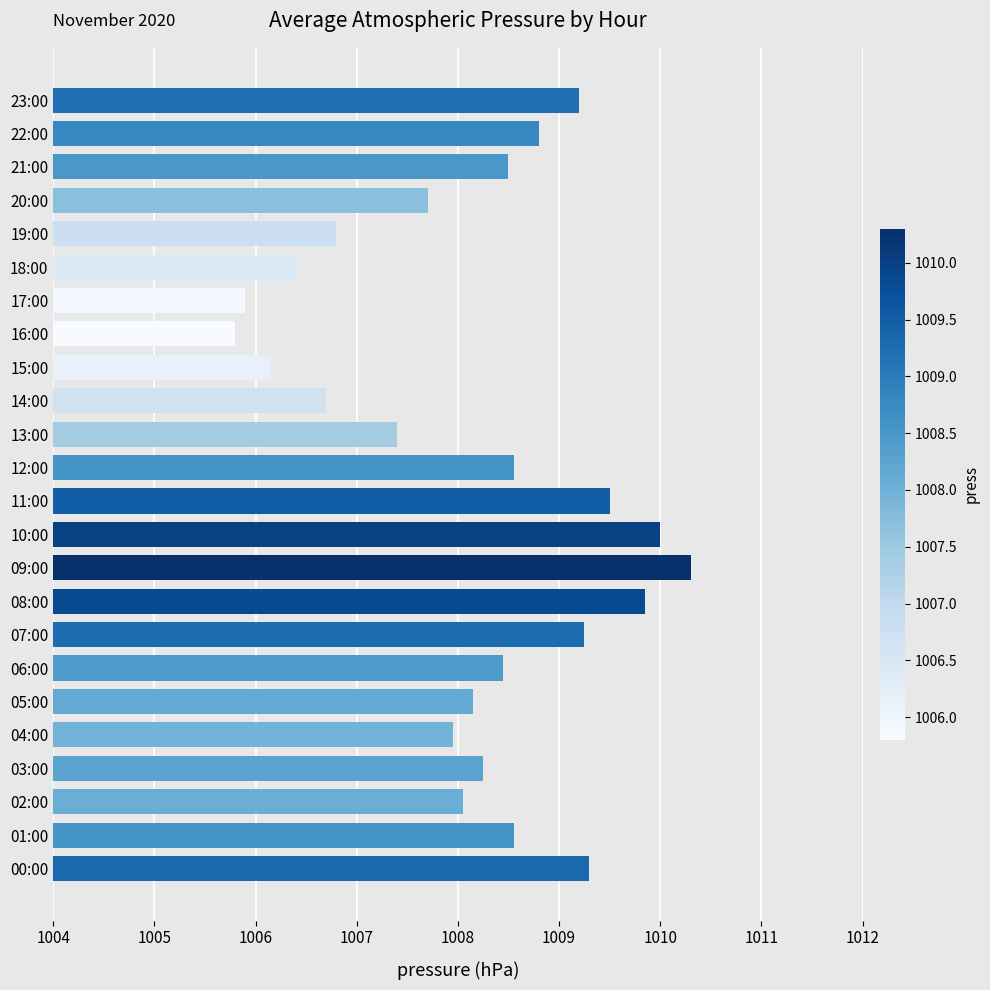

What is the average value?

1008.1